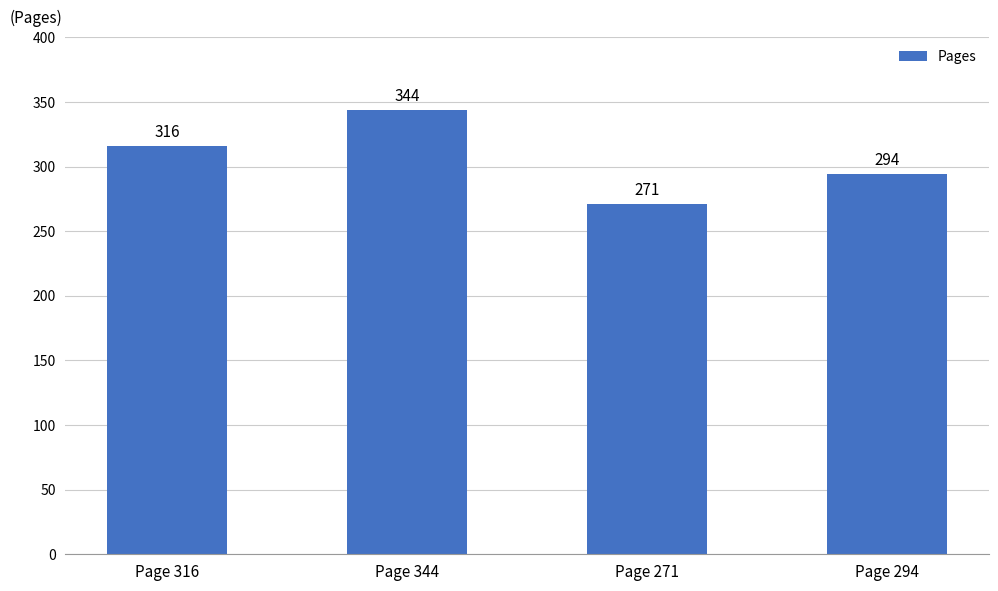

How many bars are there in total?

4